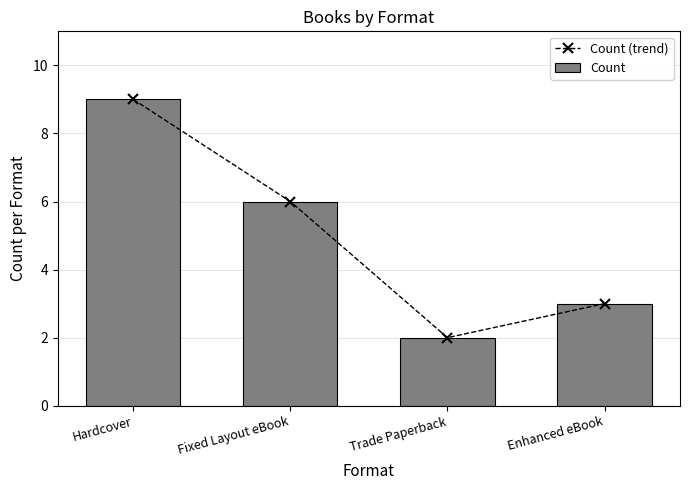

What is the label of the 2nd bar from the left?

Fixed Layout eBook